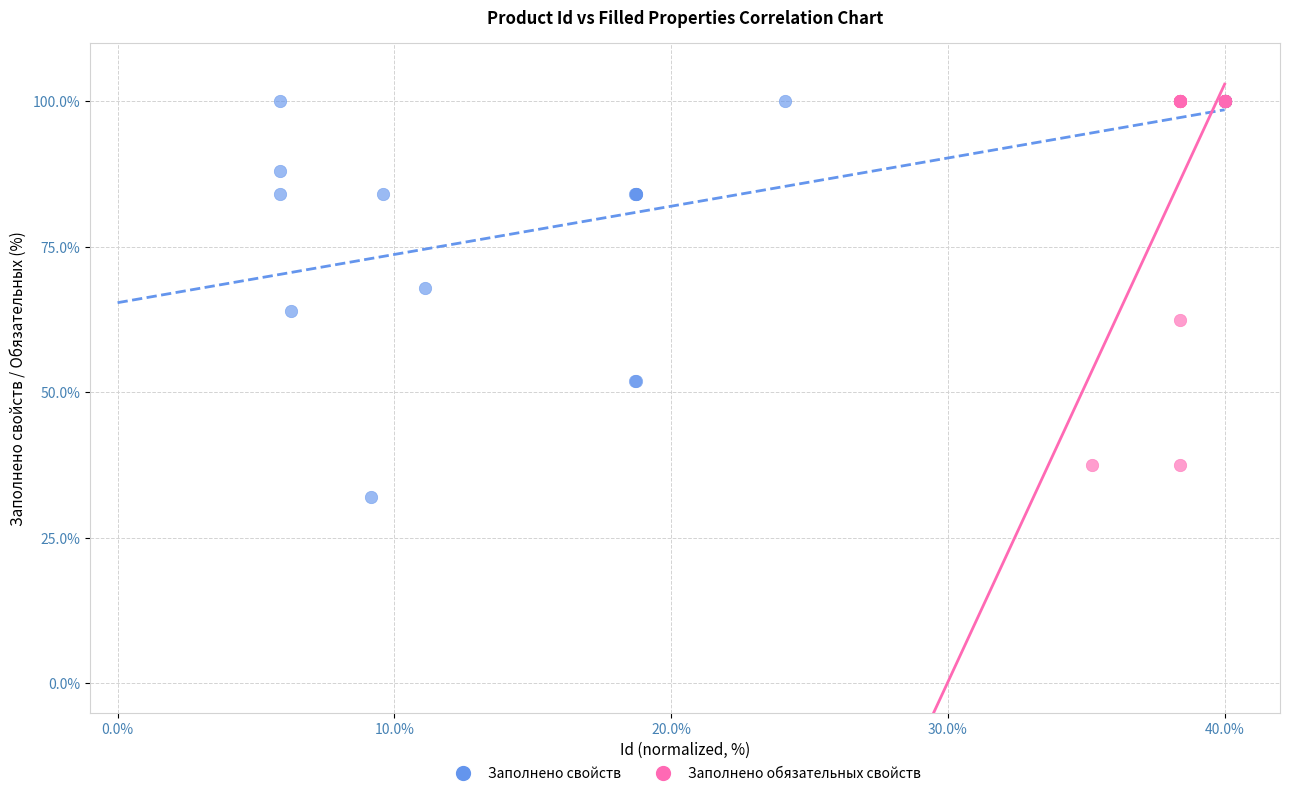

Which series has the largest Y range (max minus min)?

Заполнено свойств